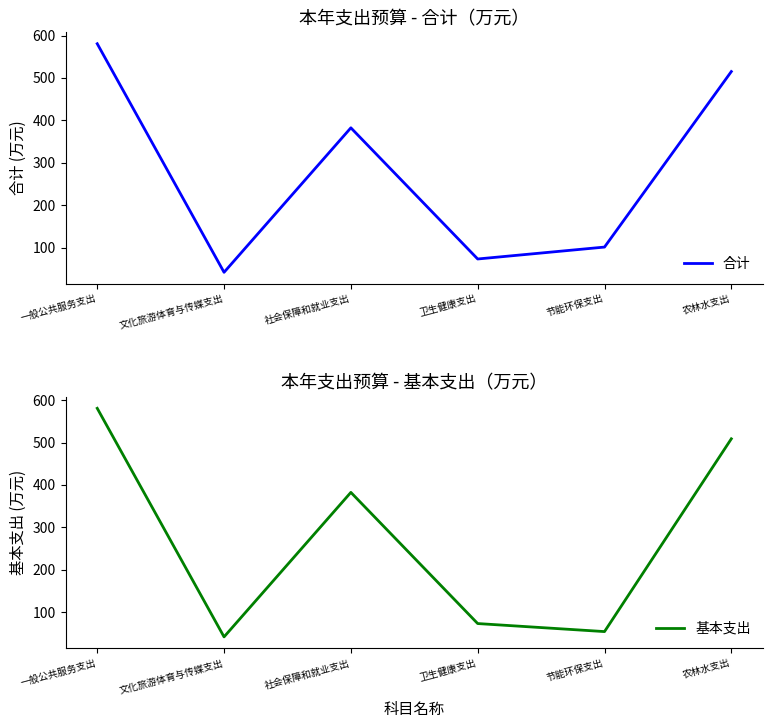

What are all the series names shown in the legend?

合计, 基本支出